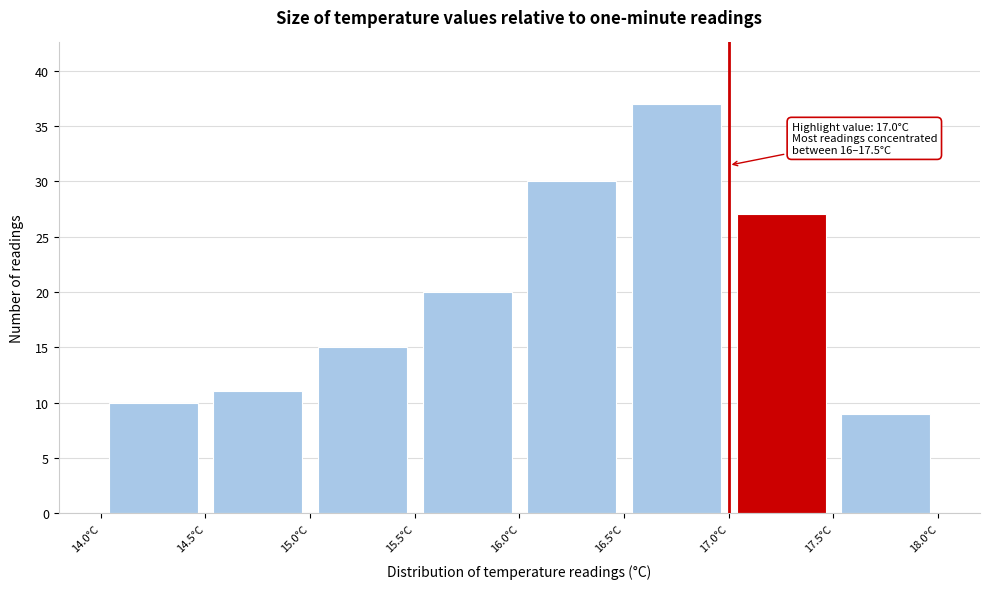

Over which range of the x-axis is the bar tallest?

16.5 to 17.0